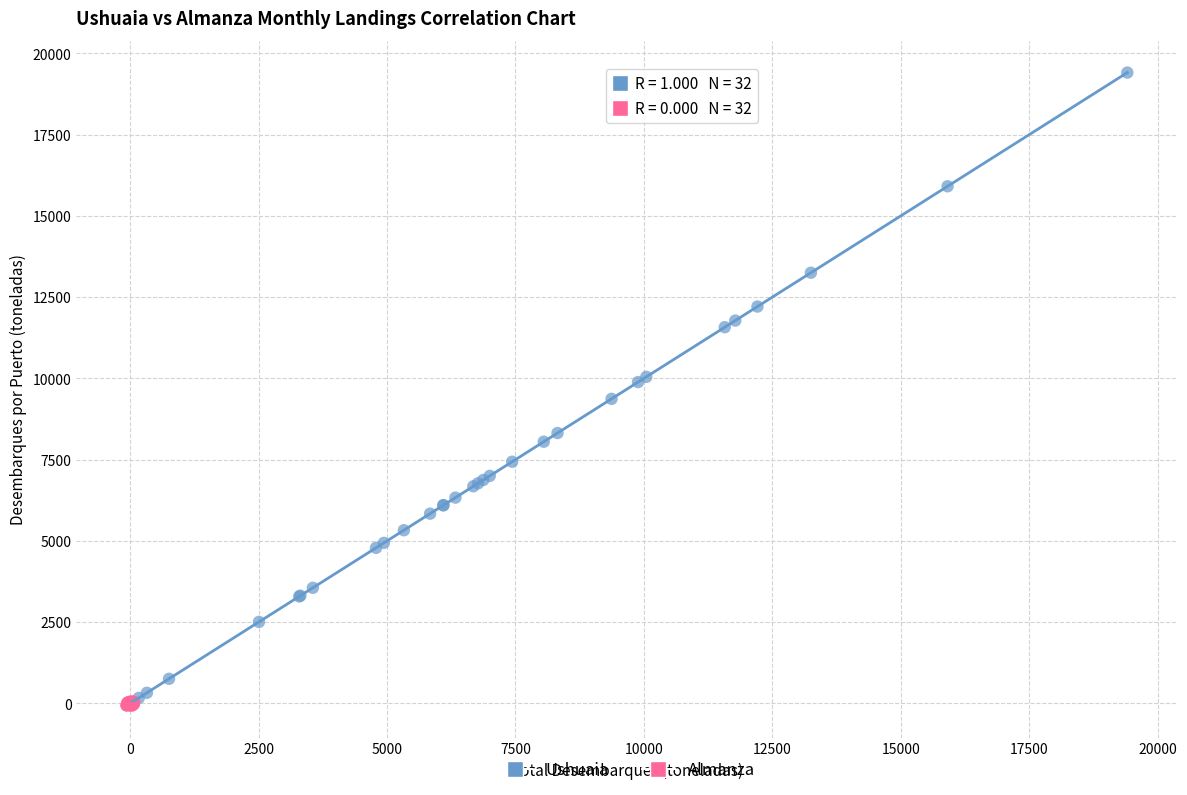

Which series contains the highest Y value?

Ushuaia